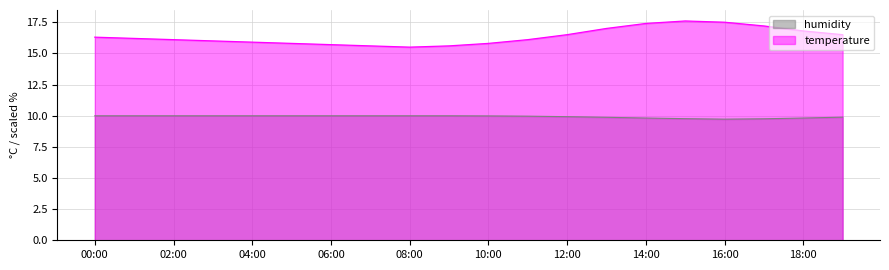

Which series has the largest total across all categories?

temperature